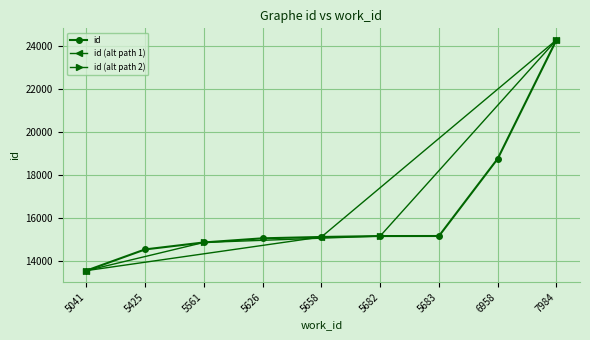

Between 5683 and 5682, which is larger?

5683